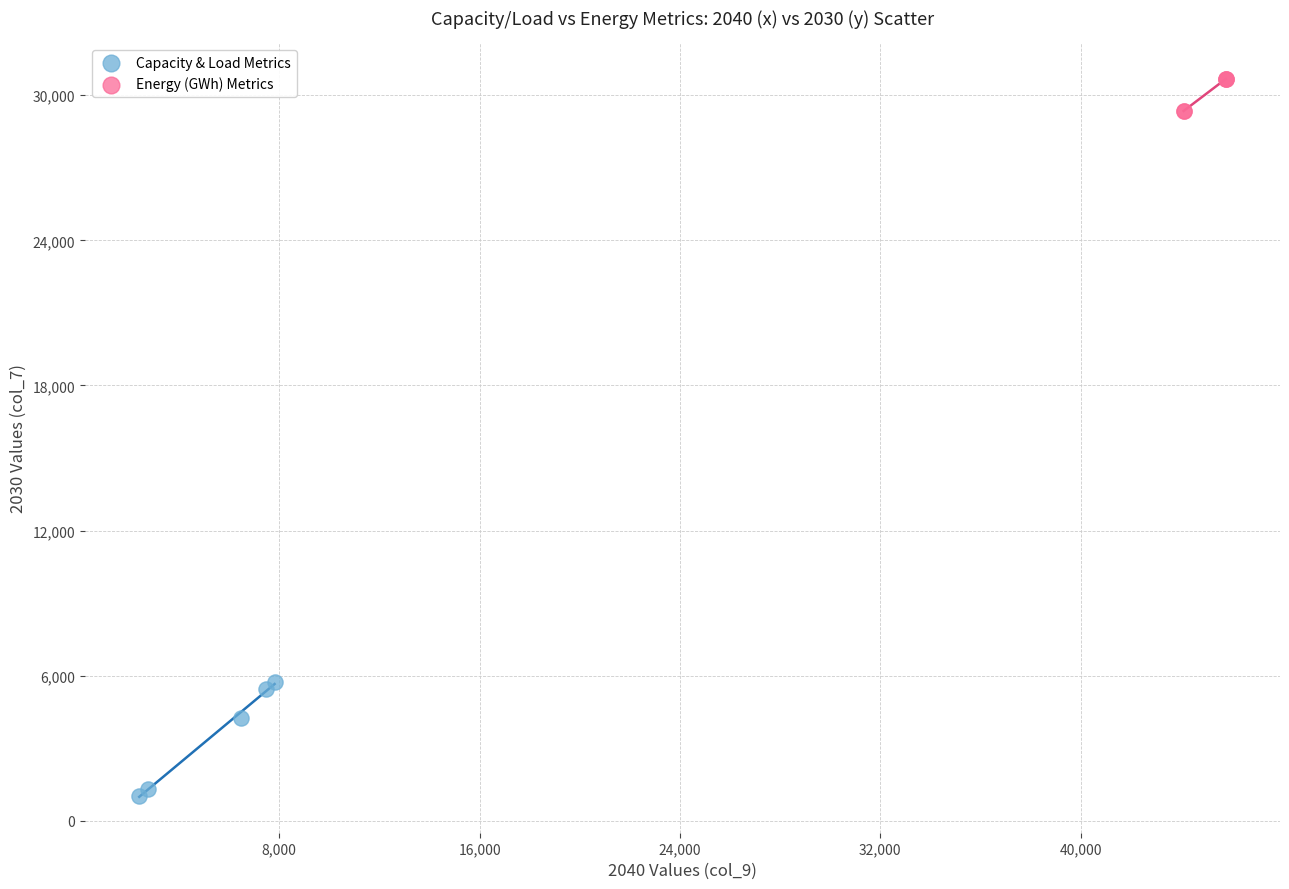

Which series reaches the maximum Y coordinate?

Energy (GWh) Metrics